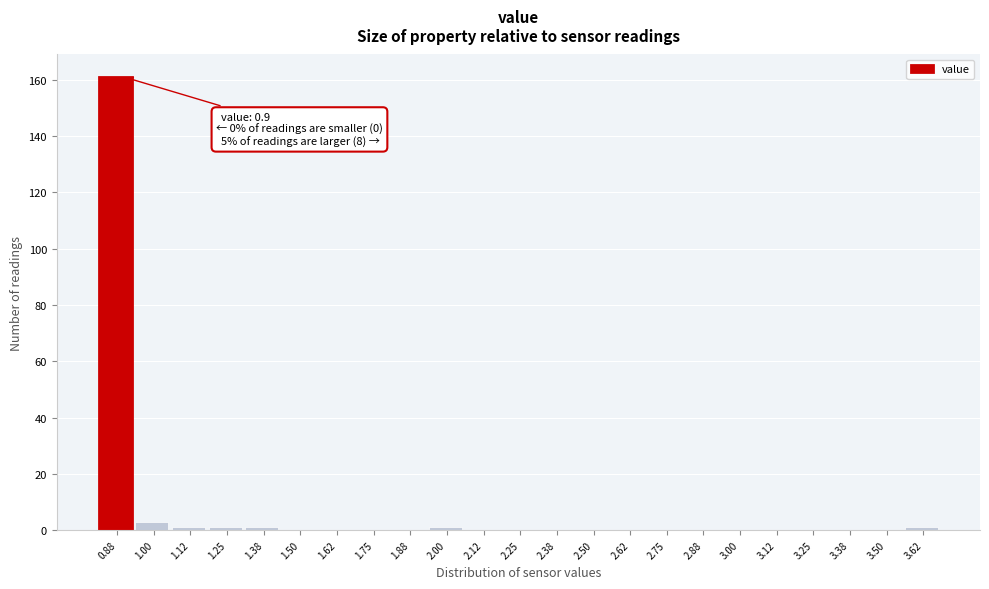

Reading right to left, transcribe all the data shown in this chart.

3.62=1	3.50=0	3.38=0	3.25=0	3.12=0	3.00=0	2.88=0	2.75=0	2.62=0	2.50=0	2.38=0	2.25=0	2.12=0	2.00=1	1.88=0	1.75=0	1.62=0	1.50=0	1.38=1	1.25=1	1.12=1	1.00=3	0.88=161